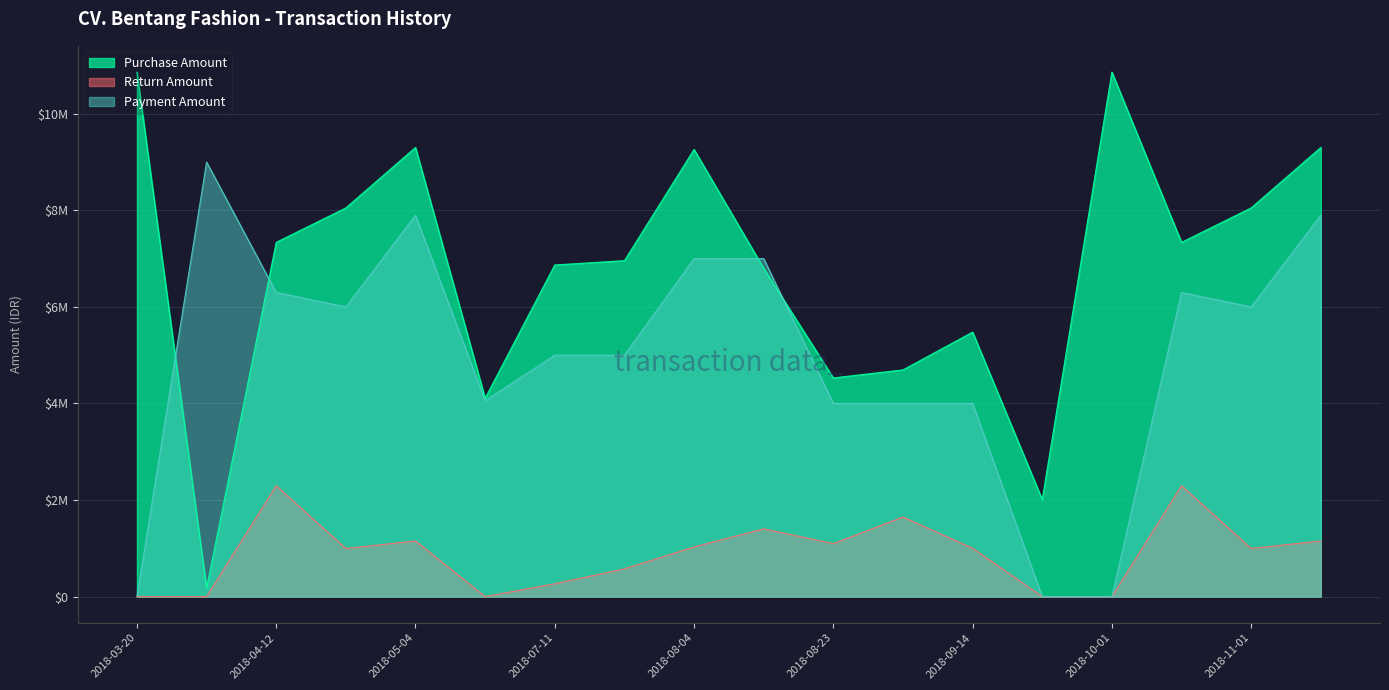

Which series changed the most between 2018-04-12 and 2018-08-04?

Purchase Amount